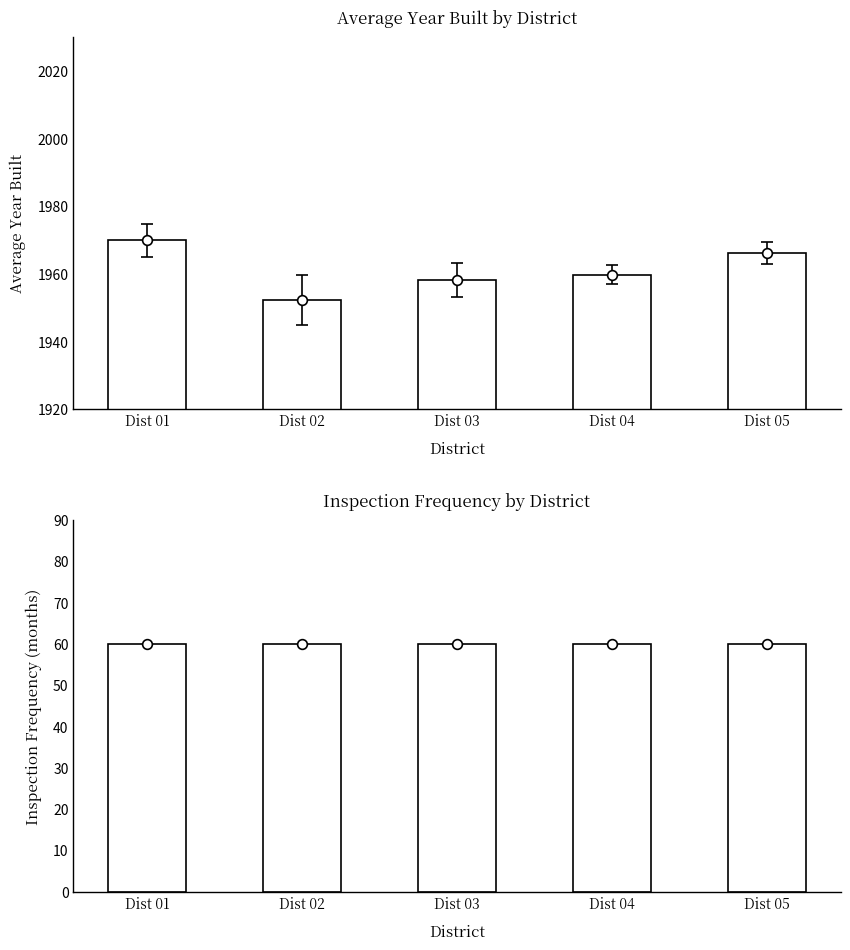

Reading right to left, what are all the values shown in this chart?

Year Built: 1966.2	1959.8	1958.3	1952.3	1969.9
Freq: 60.0	60.0	60.0	60.0	60.0